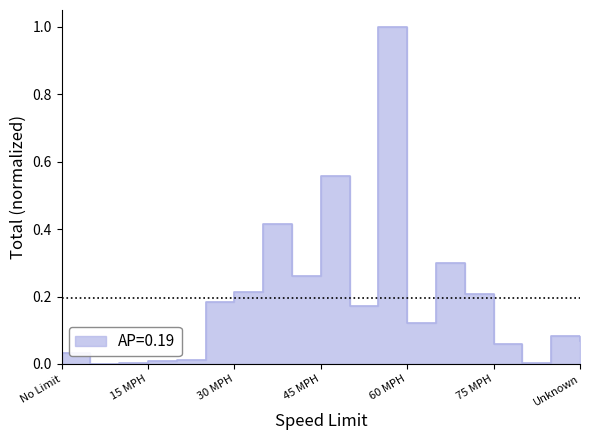

What is the label of the 16th point from the left?

75 MPH